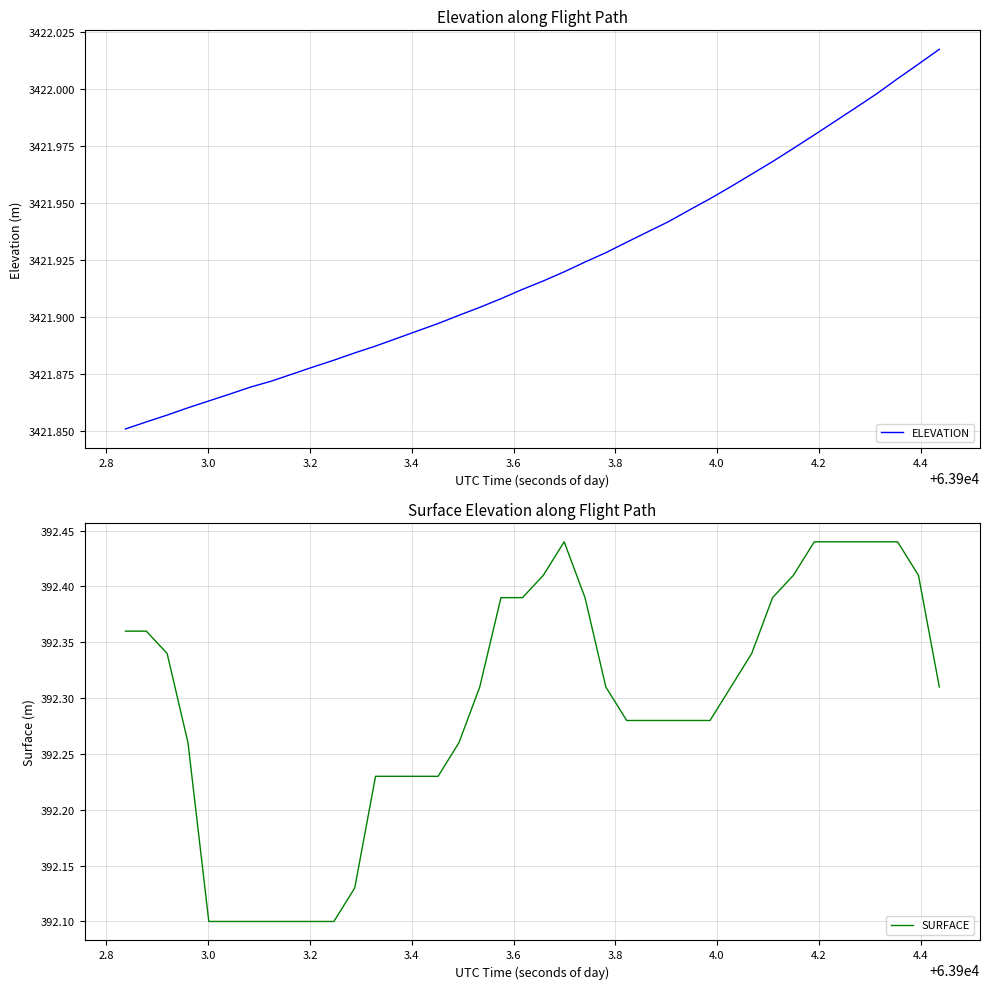

Reading left to right, what are all the values shown in this chart?

ELEVATION: 3421.9	3421.9	3421.9	3421.9	3421.9	3421.9	3421.9	3421.9	3421.9	3421.9	3421.9	3421.9	3421.9	3421.9	3421.9	3421.9	3421.9	3421.9	3421.9	3421.9	3421.9	3421.9	3421.9	3421.9	3421.9	3421.9	3421.9	3421.9	3422.0	3422.0	3422.0	3422.0	3422.0	3422.0	3422.0	3422.0	3422.0	3422.0	3422.0	3422.0
SURFACE: 392.4	392.4	392.3	392.3	392.1	392.1	392.1	392.1	392.1	392.1	392.1	392.1	392.2	392.2	392.2	392.2	392.3	392.3	392.4	392.4	392.4	392.4	392.4	392.3	392.3	392.3	392.3	392.3	392.3	392.3	392.3	392.4	392.4	392.4	392.4	392.4	392.4	392.4	392.4	392.3